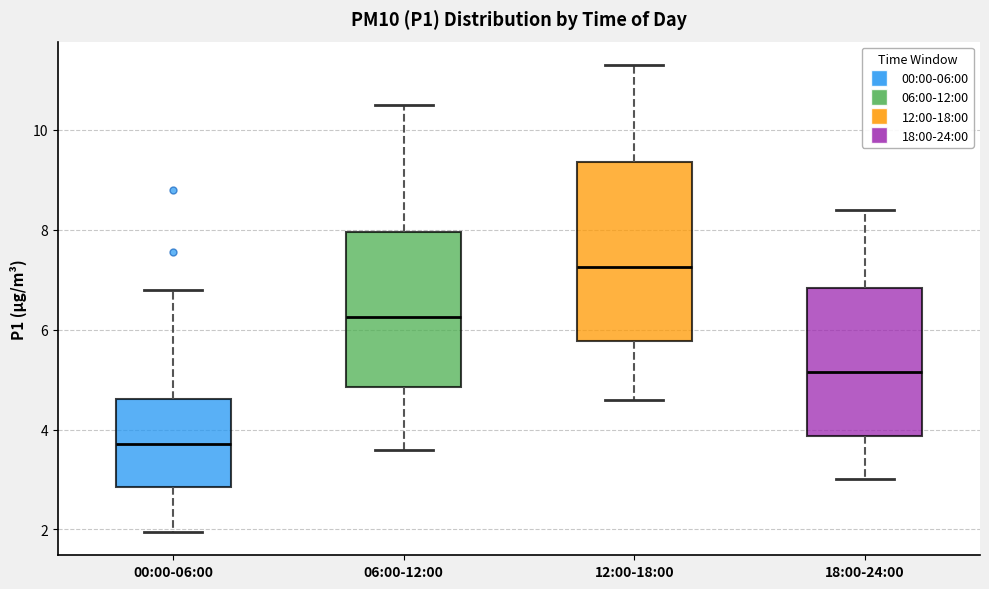

Where is the lower edge of the box for 06:00-12:00 on the y-axis? The values are not printed on the chart, so give them approximately, as read against the axis.

4.8